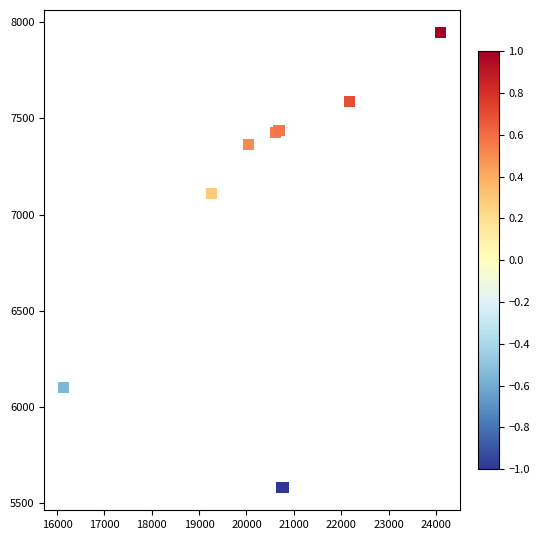

What Y value in the scatter plot is closest to 6762?

7108